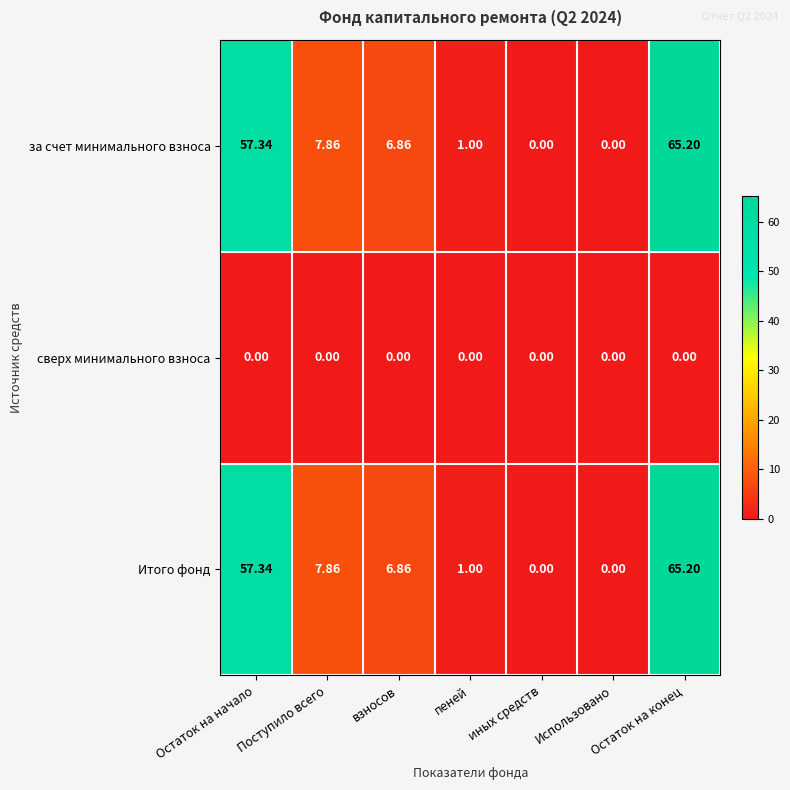

Where does the Итого фонд series first go above 6?

Остаток на начало